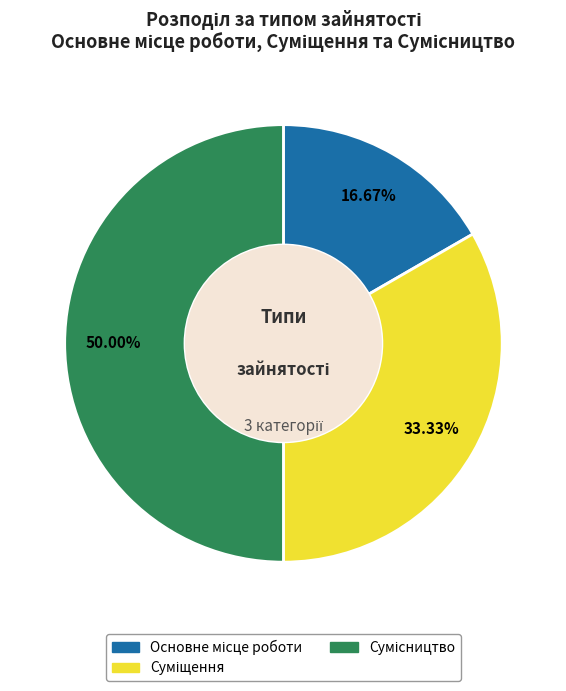

To the nearest percent, what is the difference between the largest and smallest slice percentages?

33%